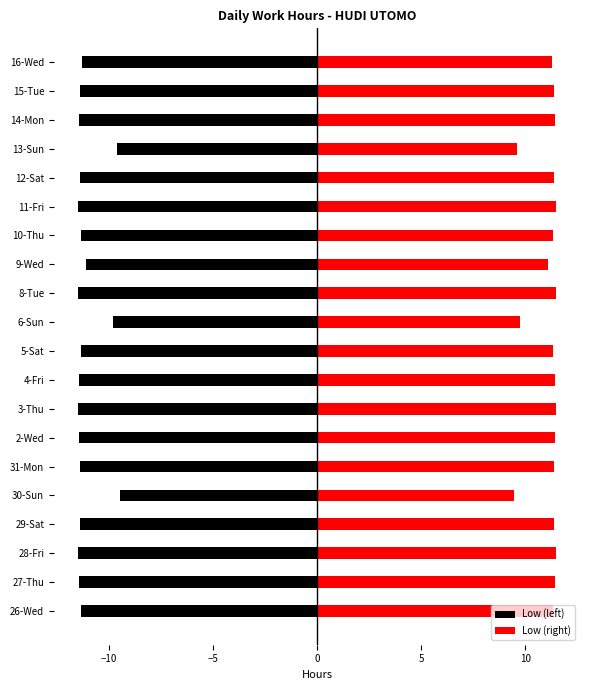

What is the maximum value for Low (left)?

-9.4